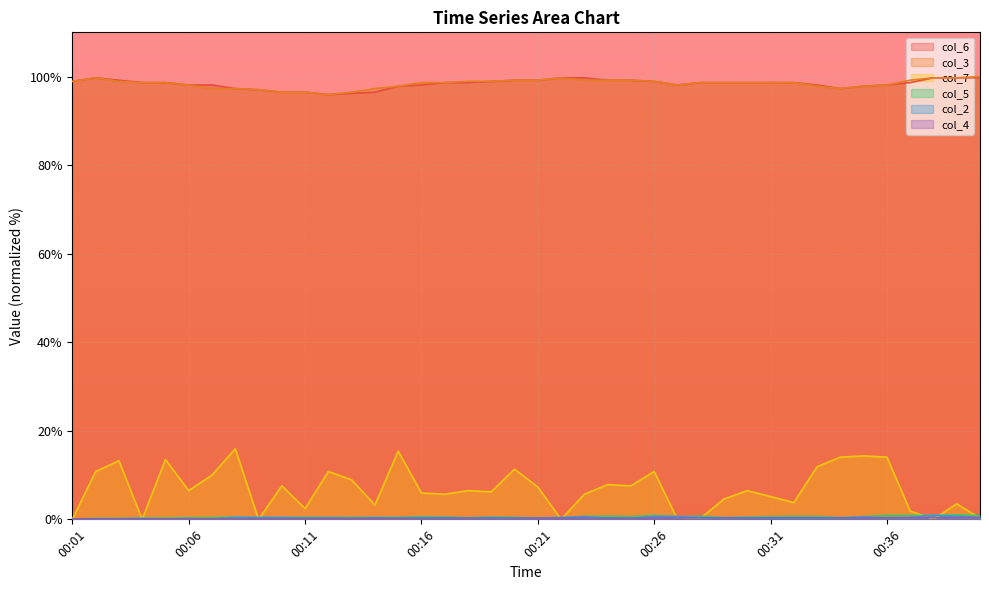

True or false: col_3 and col_7 cross at least once.

False